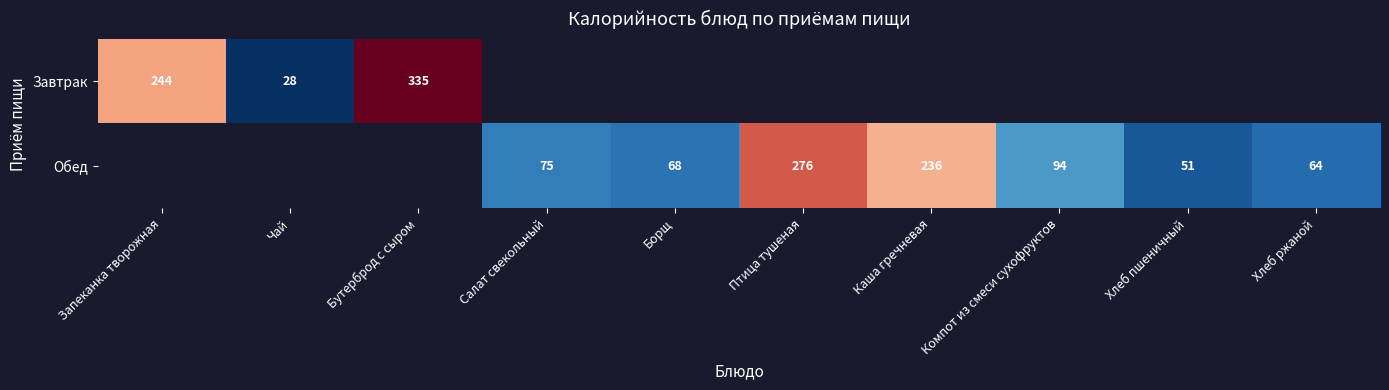

The value of Обед at Каша гречневая is 236. True or false?

True